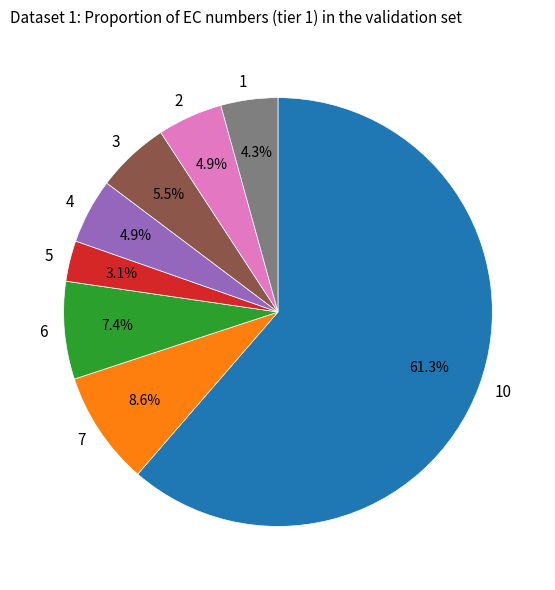

Which category has the smallest portion of the pie?

5